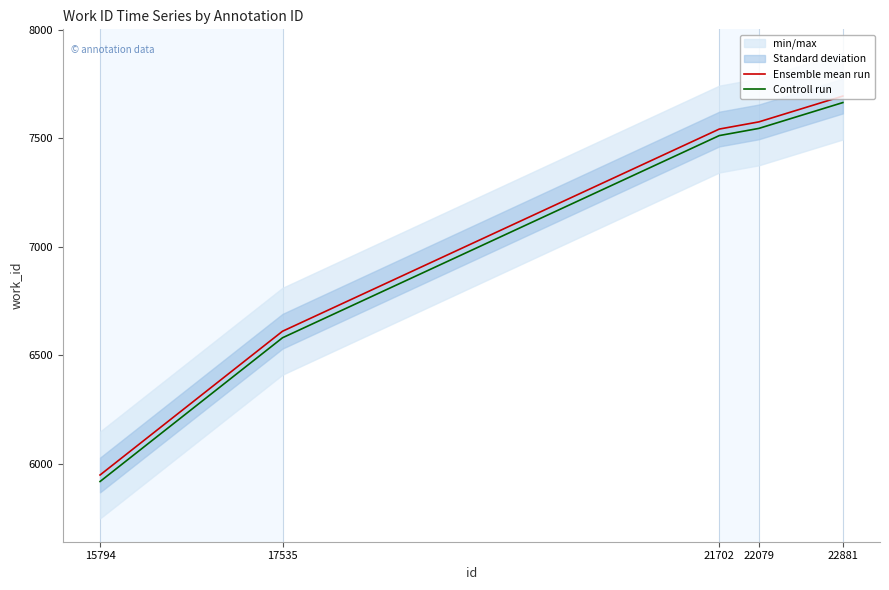

At which category is the sum across all series the highest?

22881